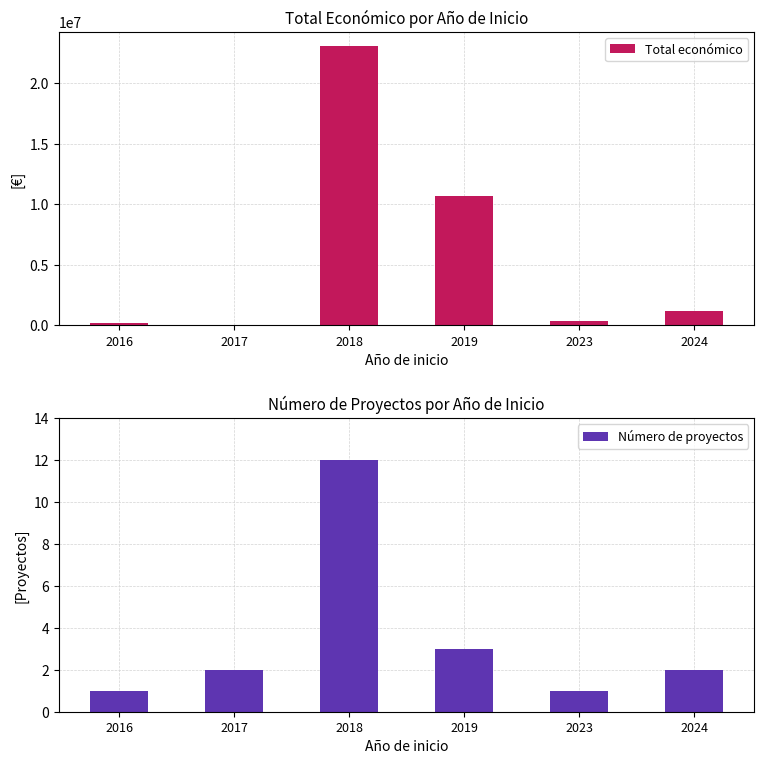

Reading right to left, extract all data points from this chart.

Total económico: 2024=1190504	2023=352139	2019=10684334	2018=23048637	2017=70764	2016=199983
Número de proyectos: 2024=2	2023=1	2019=3	2018=12	2017=2	2016=1